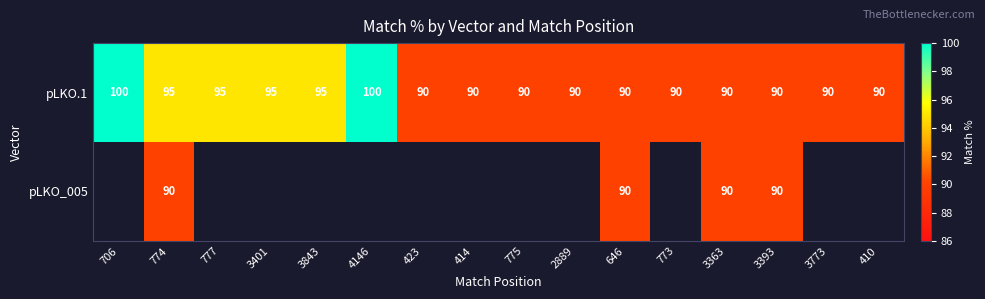

Between 423 and 3401, which is larger?

3401